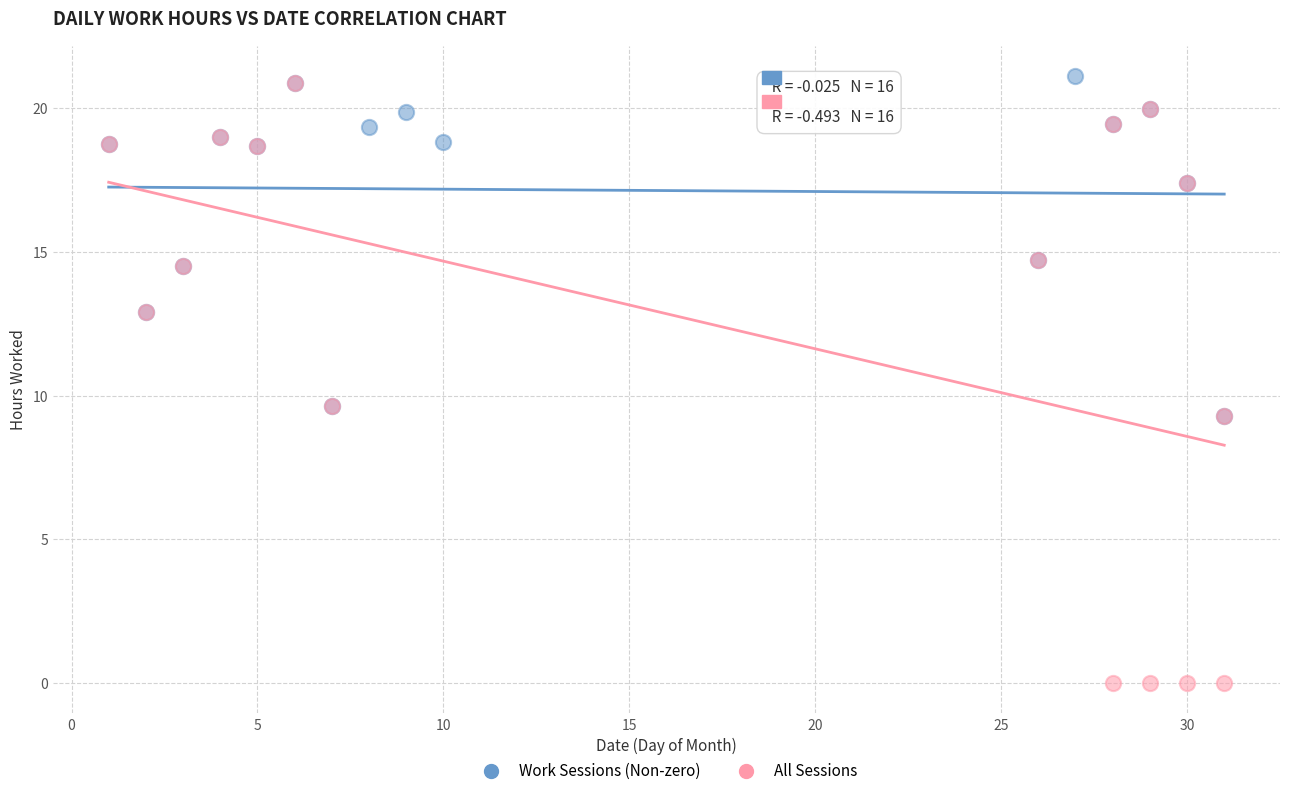

Which series contains the highest Y value?

Work Sessions (Non-zero)